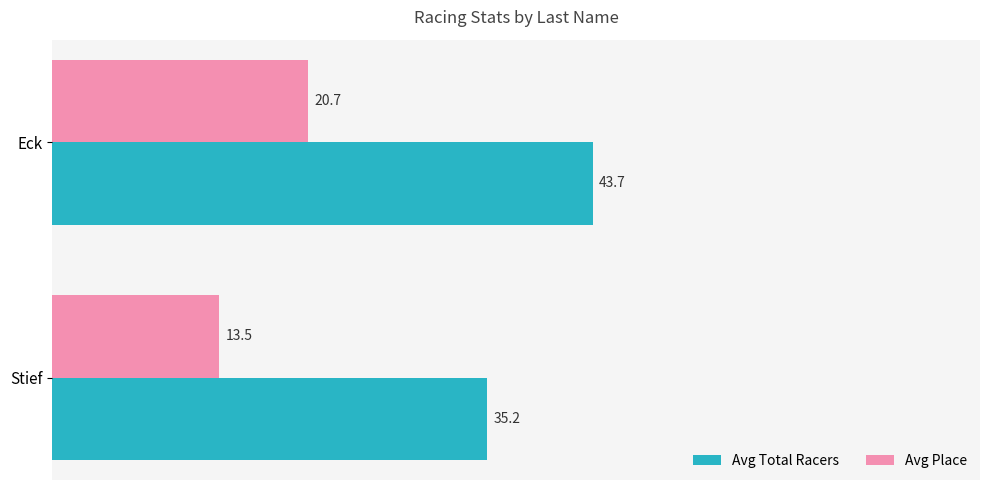

What is the difference between the maximum and minimum values in the Avg Place series?

7.2